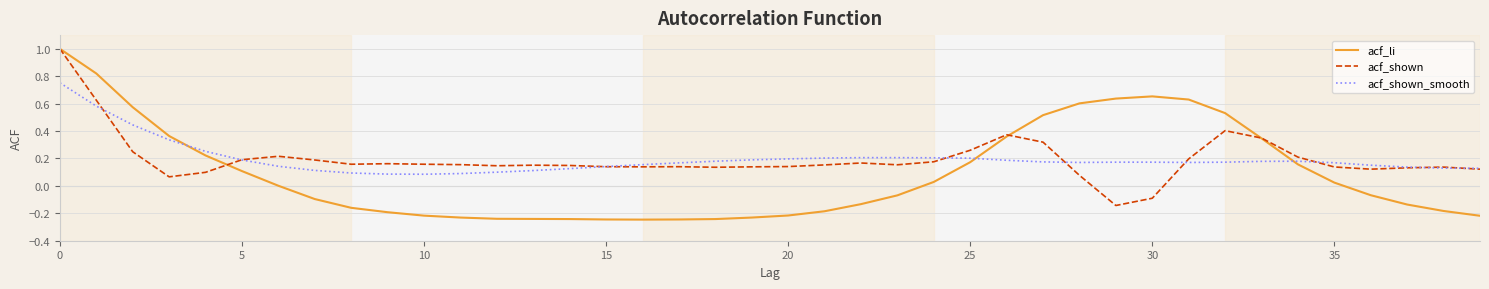

Is this an area chart (filled region under the line)?

No